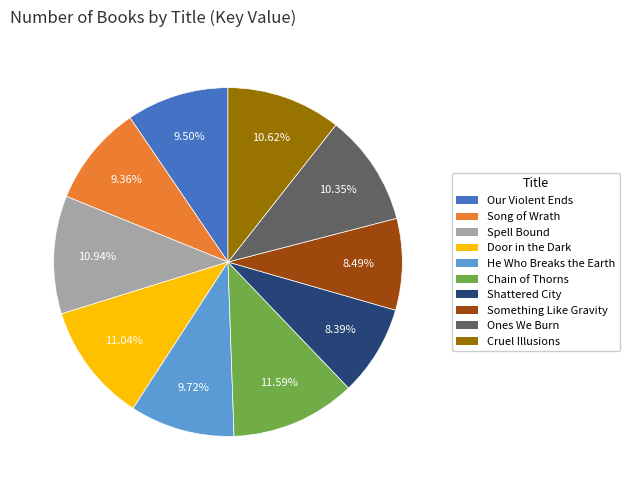

True or false: Shattered City accounts for 8% of the total.

True